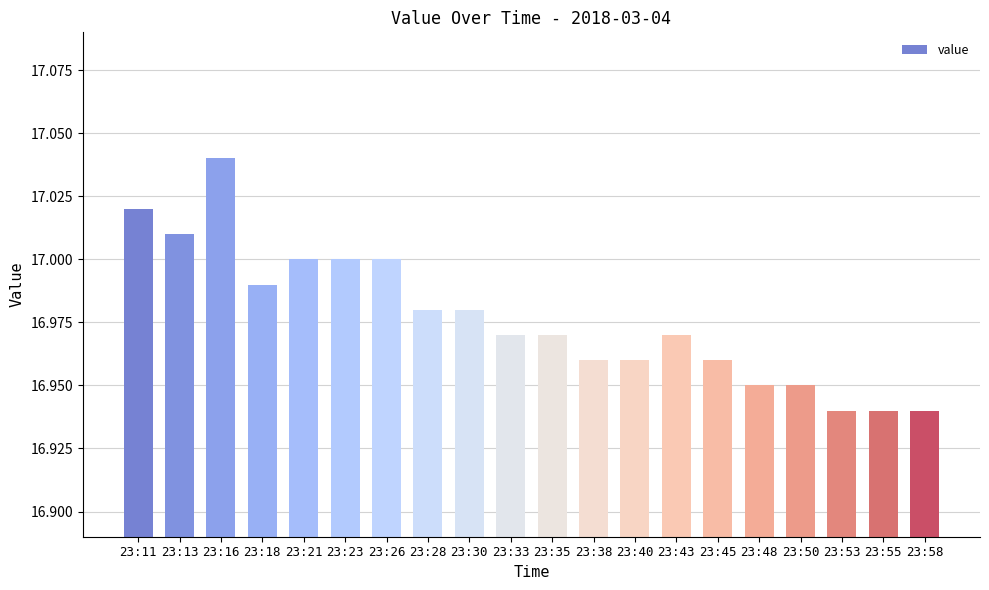

What is the sum of all values?

339.5